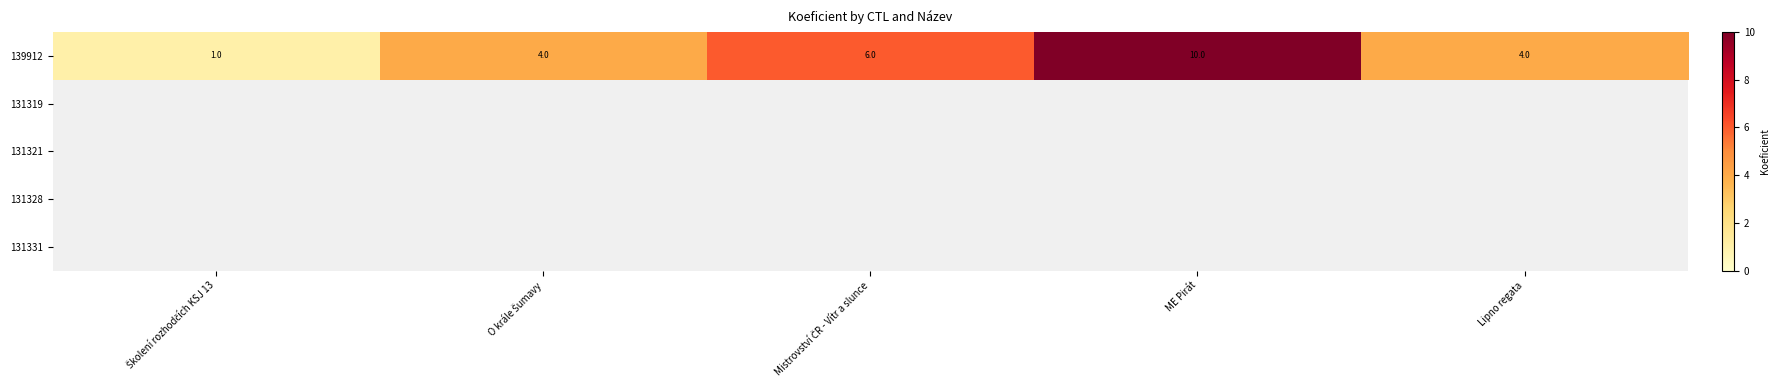

How many series are shown in this chart?

5